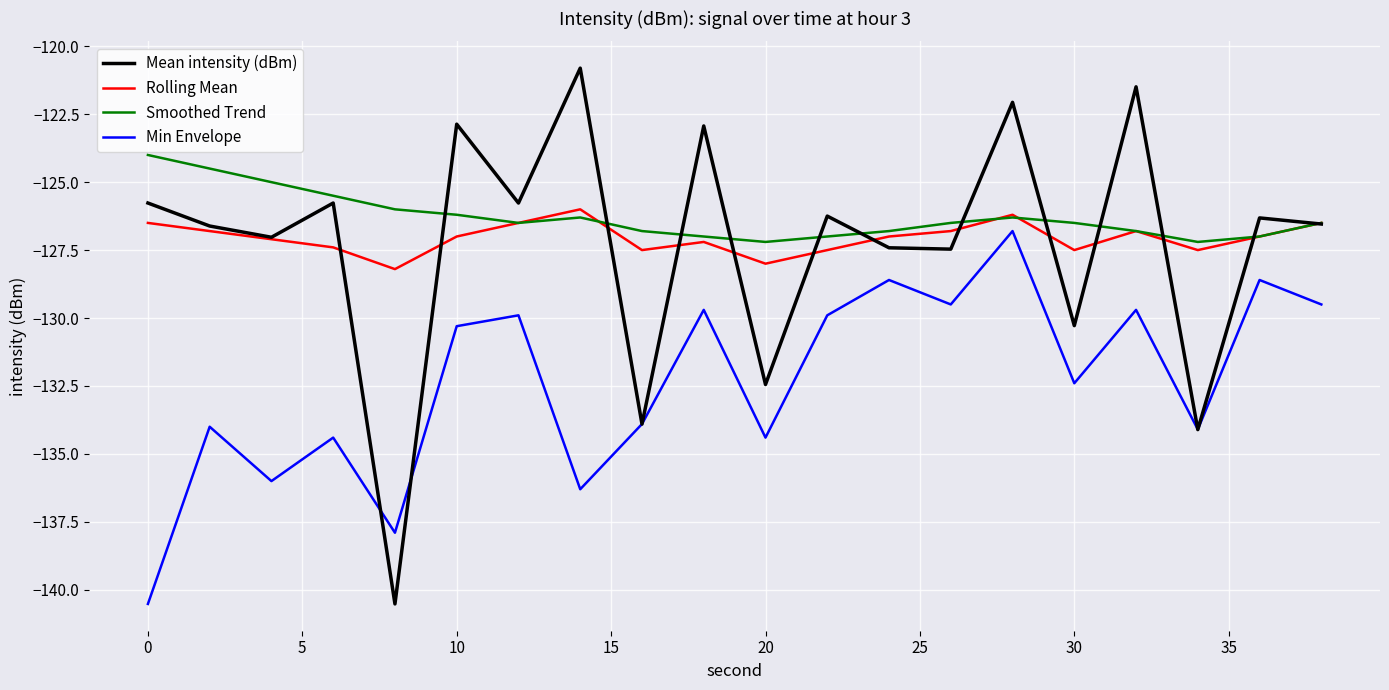

True or false: Min Envelope and Smoothed Trend intersect in this chart.

False